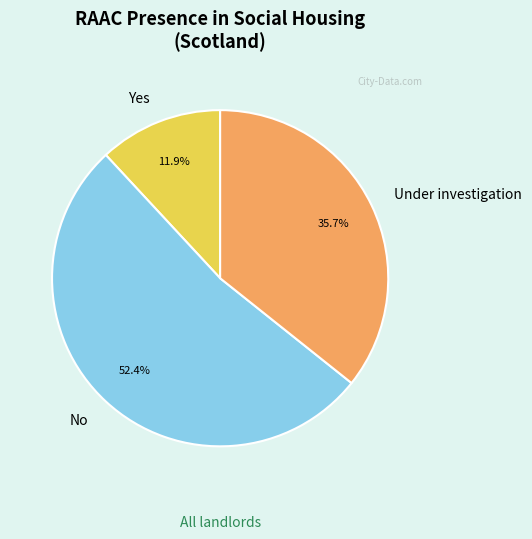

Which slice represents more than half of the pie?

No